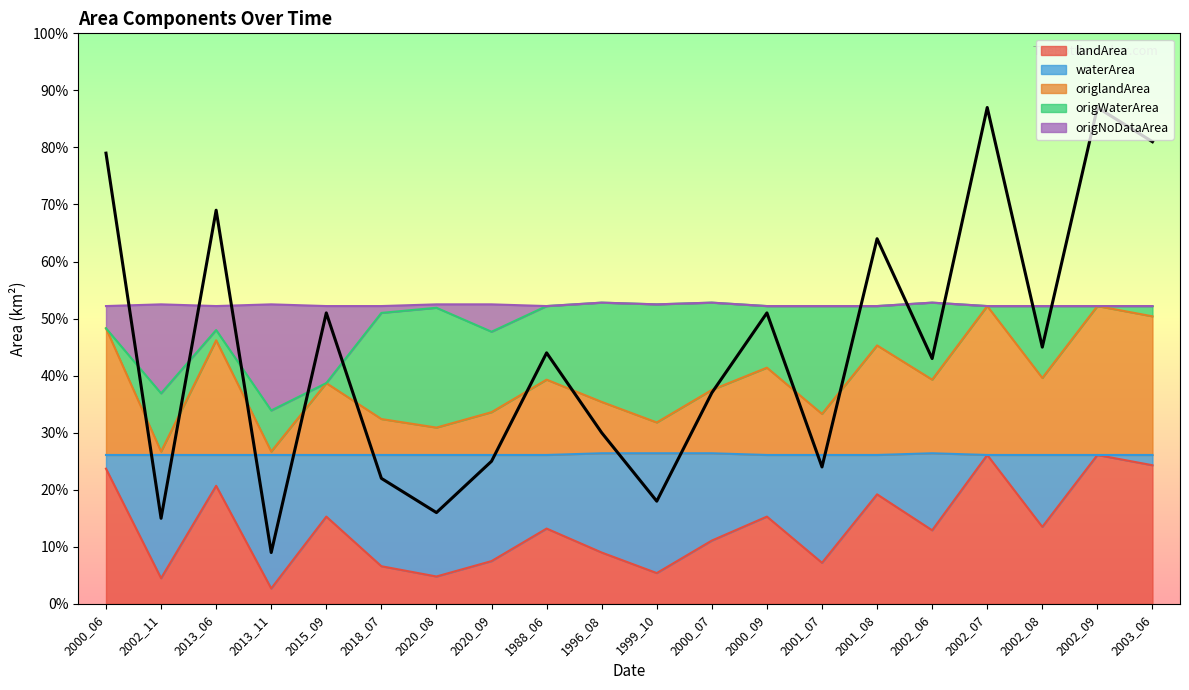

Between 2003_06 and 2000_07, which is larger?

2003_06